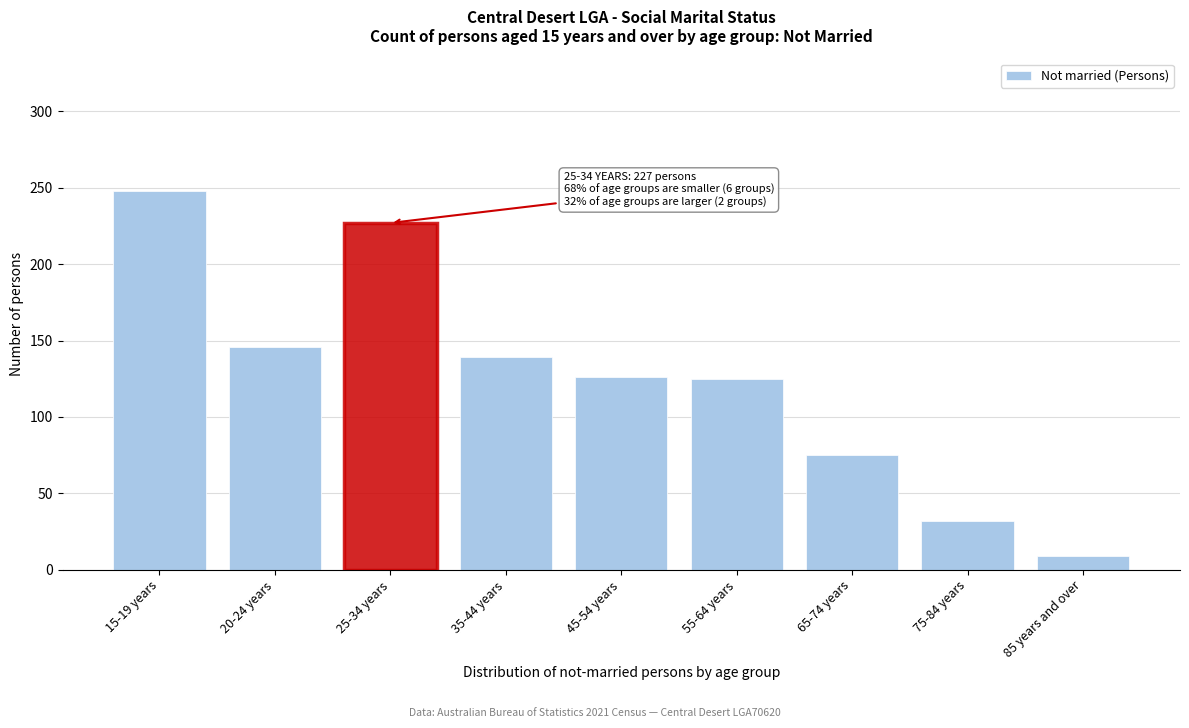

The value at 35-44 years is 77. True or false?

False